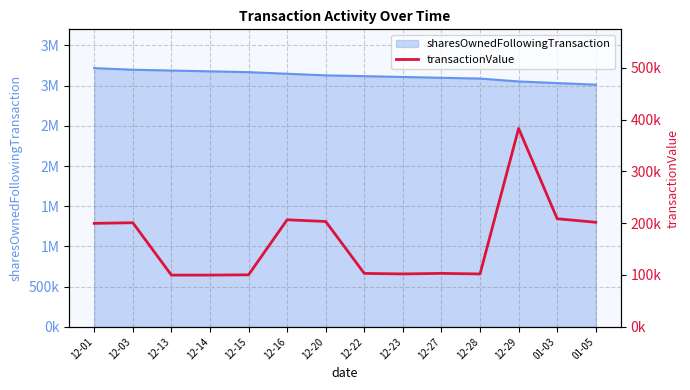

What is the difference between the maximum and minimum values?

283270